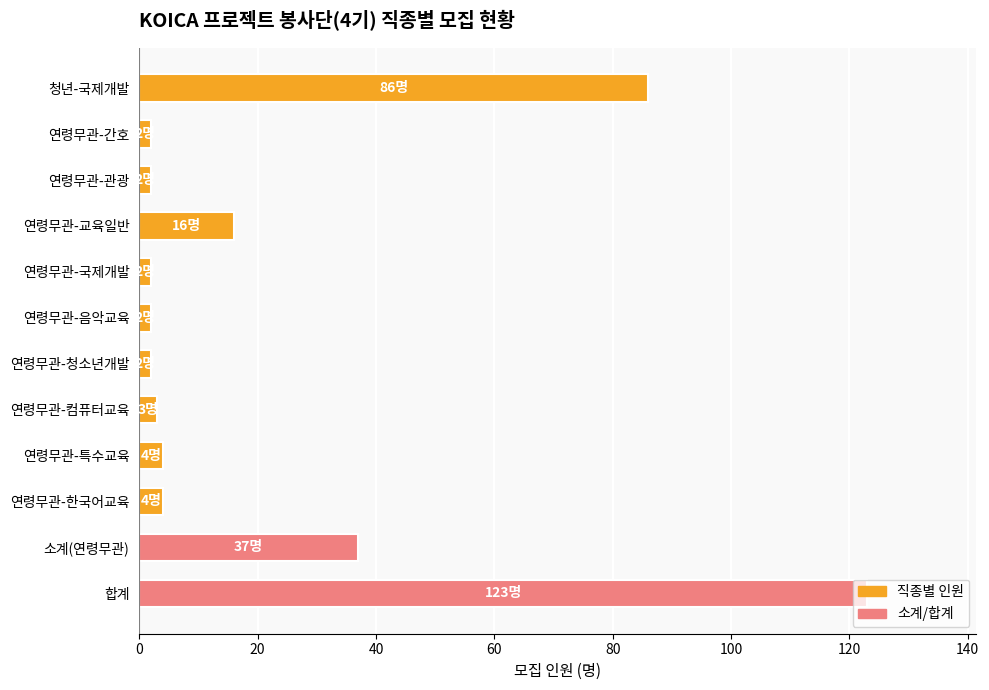

The chart shows a value of 37 at 소계(연령무관). True or false?

True